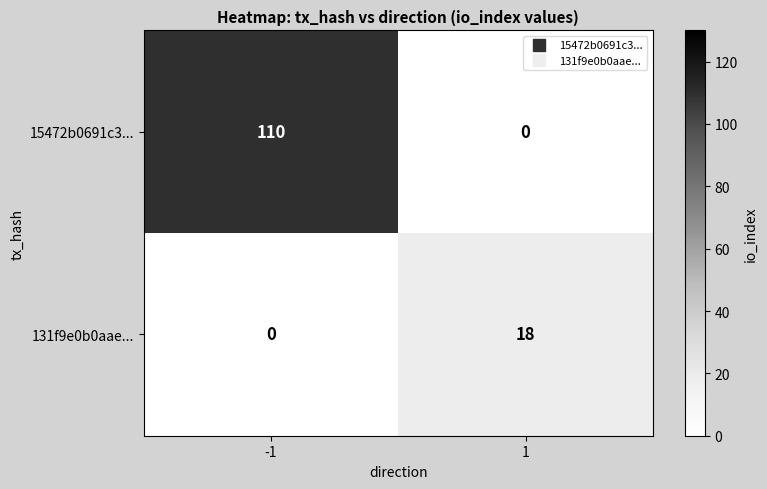

Reading right to left, list all the values displayed in this chart.

15472b0691c3...: 0	110
131f9e0b0aae...: 18	0